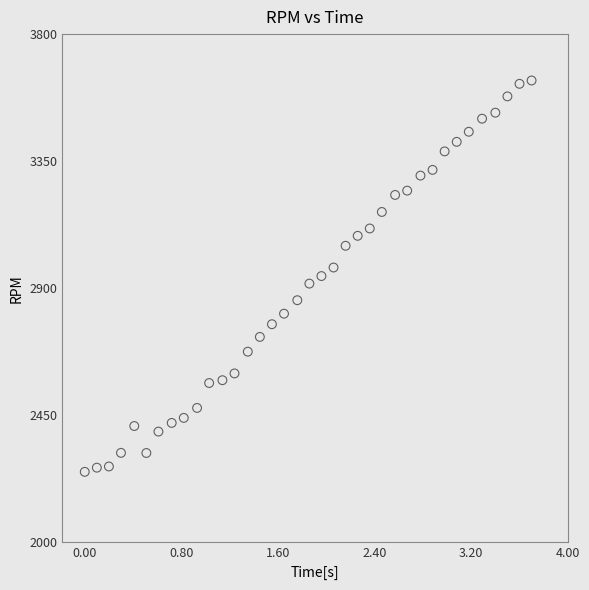

What is the range of X values (max minus min)?

3.7